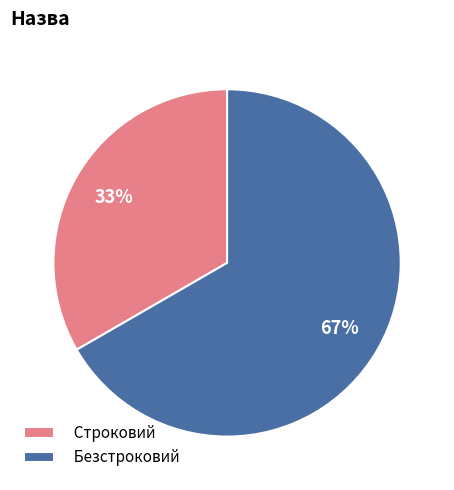

Is the sum of Строковий and Безстроковий greater than half?

Yes